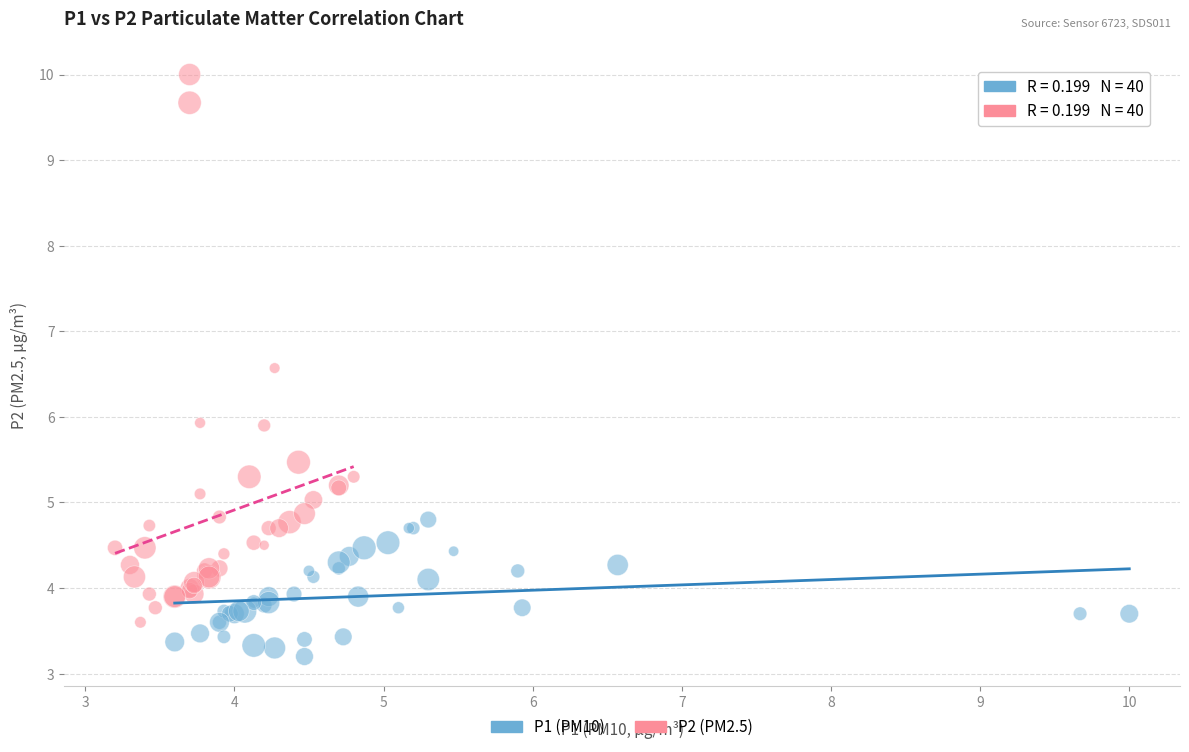

Which series reaches the maximum Y coordinate?

P2 (PM2.5)